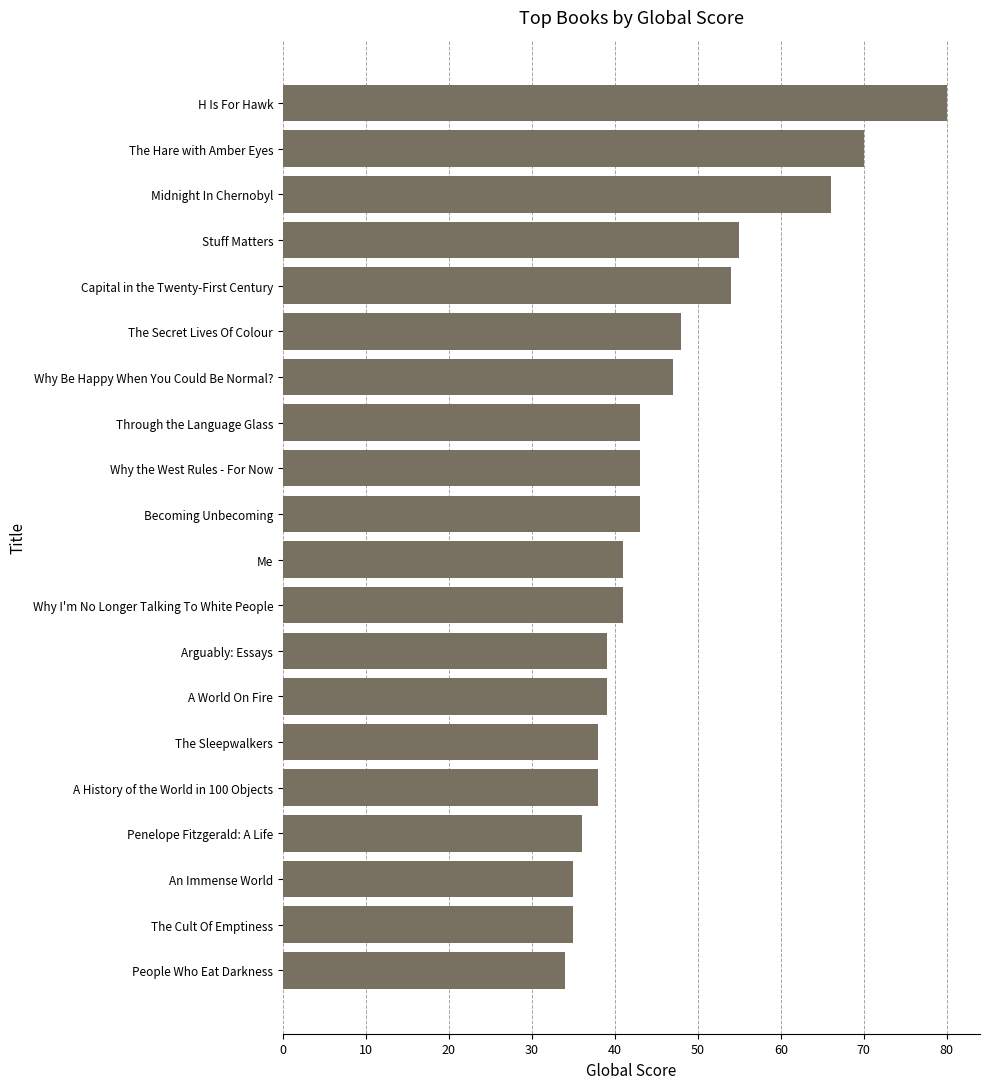

Does the chart contain any negative values?

No